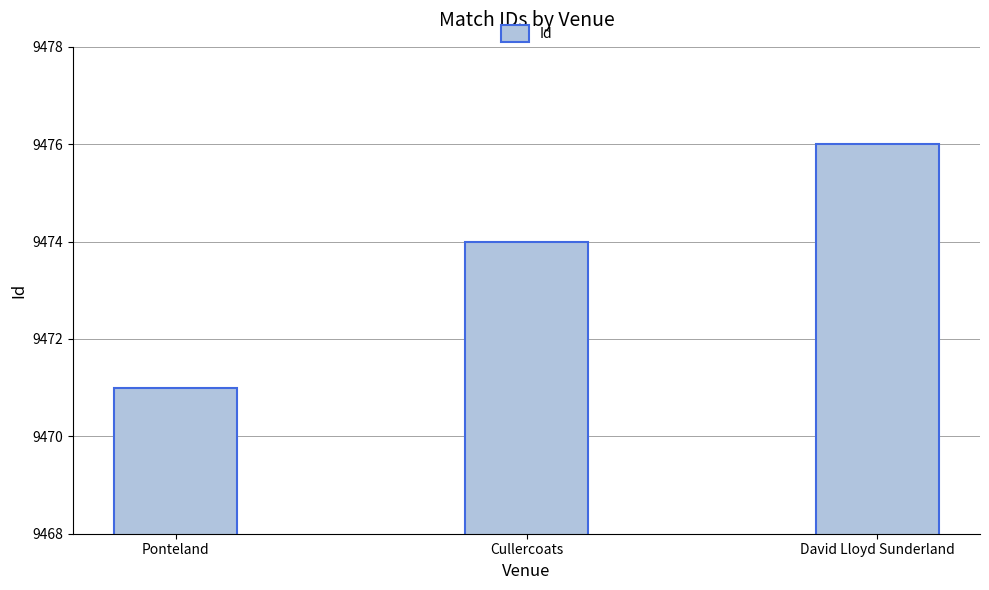

What is the minimum value shown in the chart?

9471